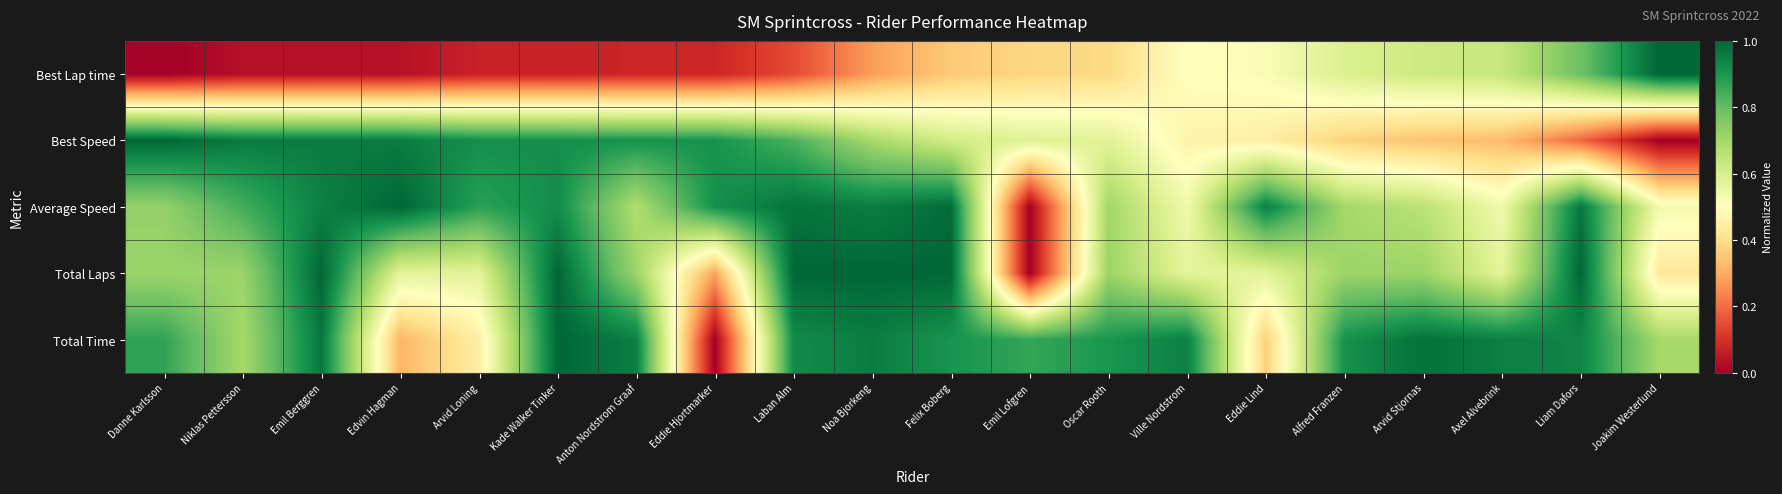

Count the number of data series in this chart.

5